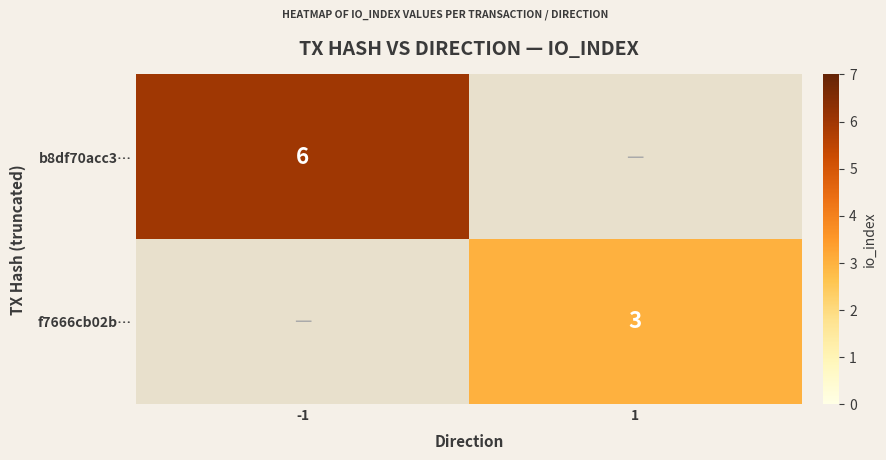

What is the difference between the highest and lowest values at -1?

6